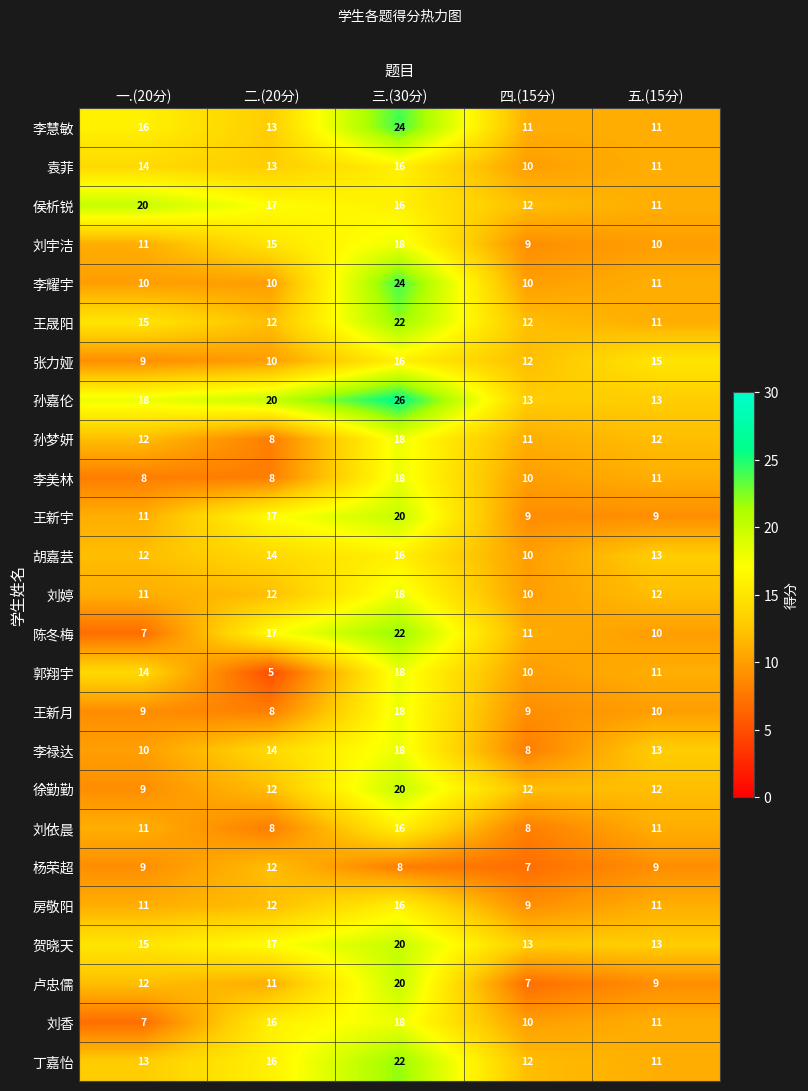

What is the spread (max minus min) of values at 二.(20分)?

15